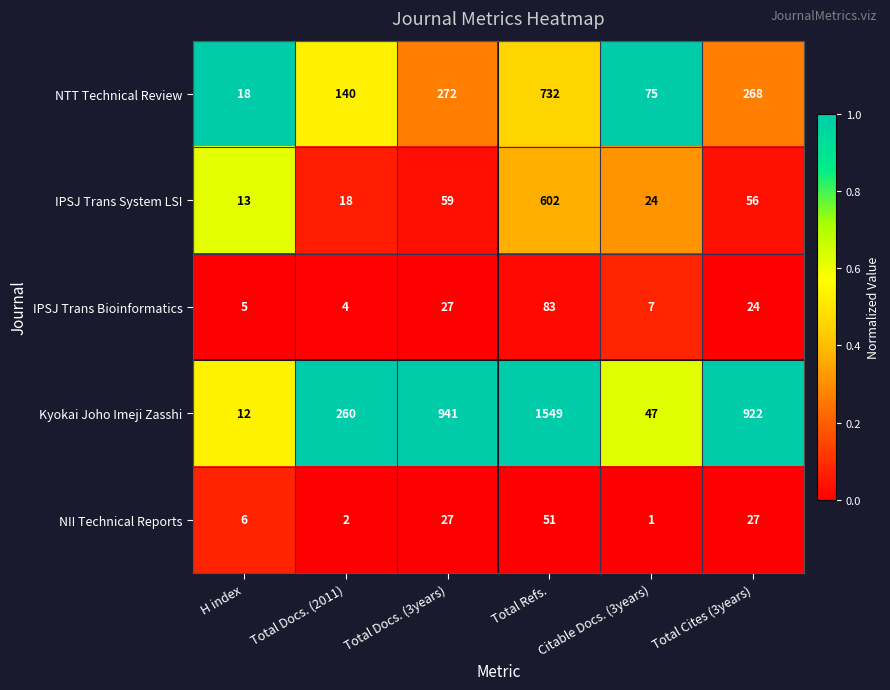

Rank the series by their maximum value, from highest to lowest.

Kyokai Joho Imeji Zasshi, NTT Technical Review, IPSJ Trans System LSI, IPSJ Trans Bioinformatics, NII Technical Reports